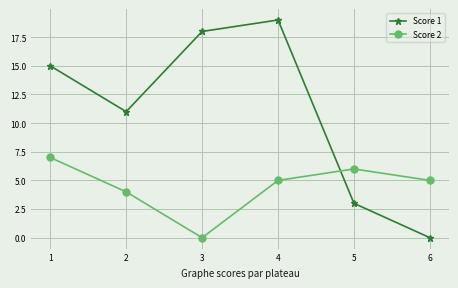

True or false: Score 1 has more than 2 interior local peaks.

False